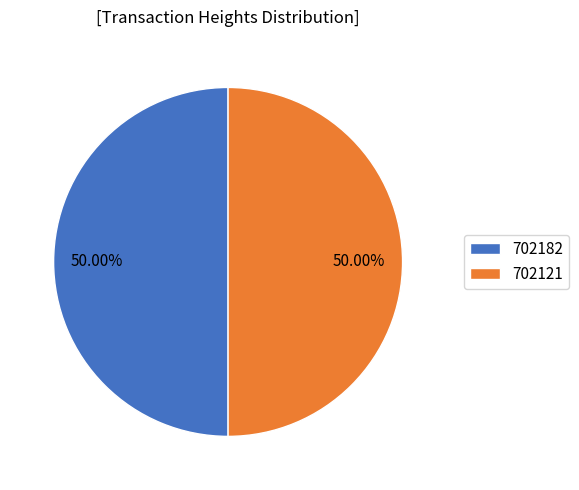

To the nearest percent, what is the combined percentage of 702121 and 702182?

100%